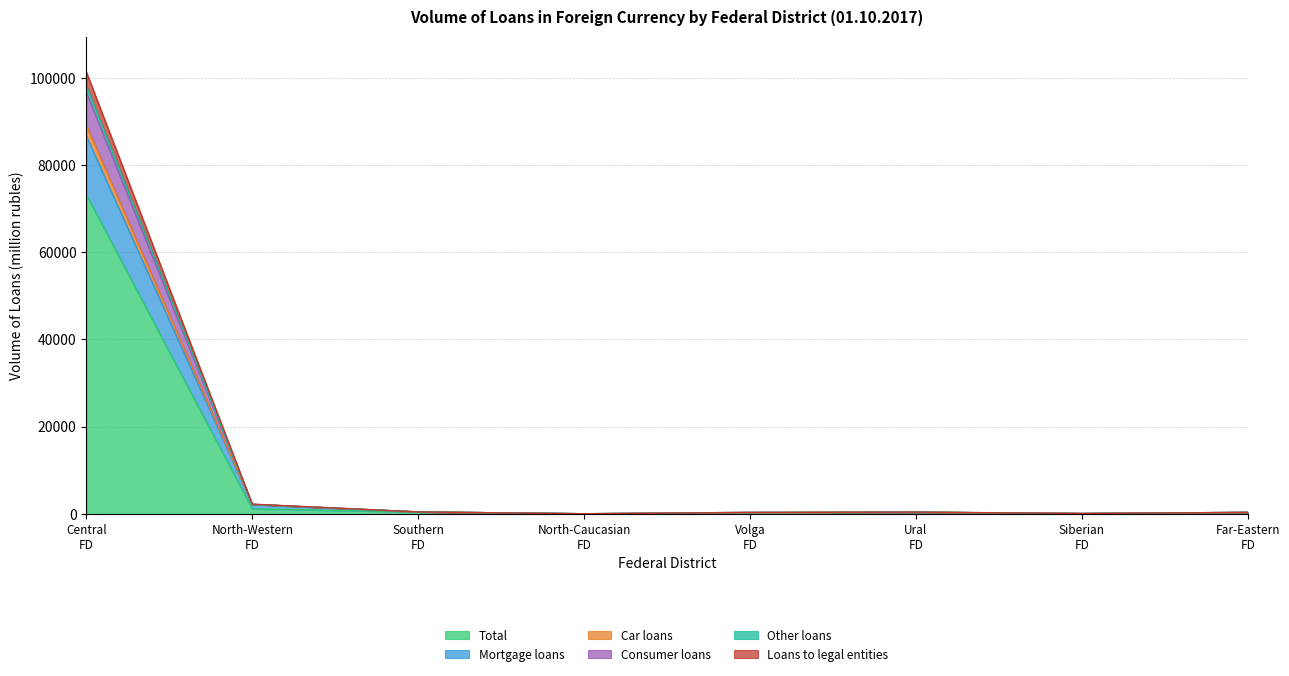

What is the maximum value shown in the chart?

101354